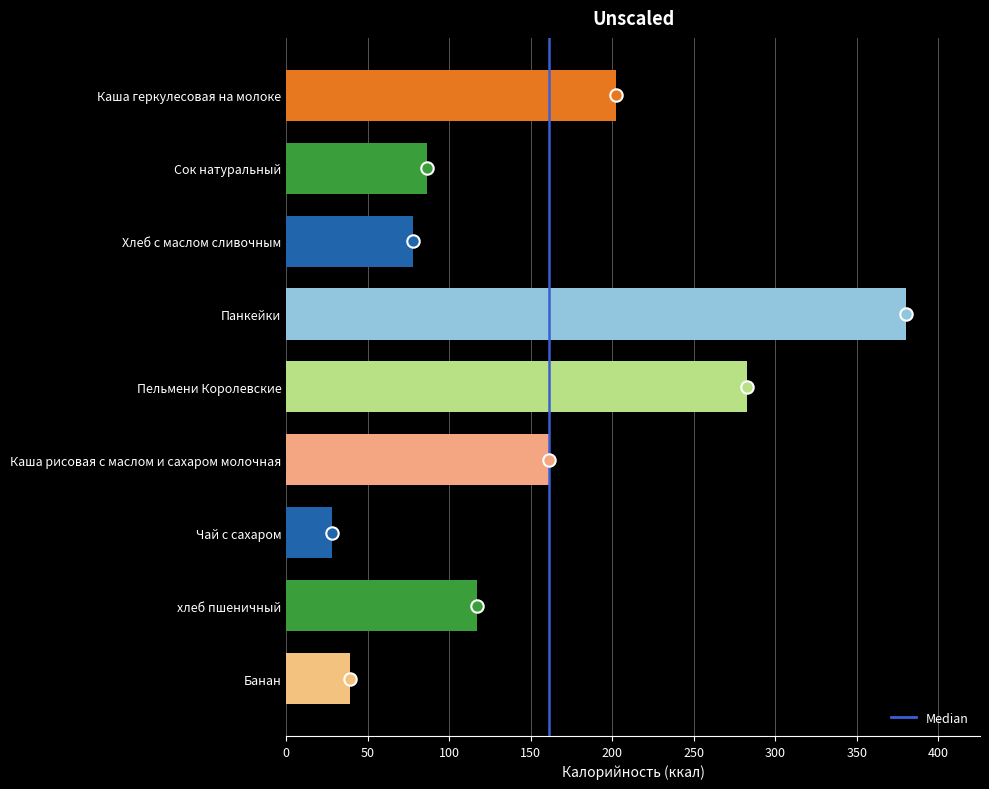

Approximately how many times larger is the value at Чай с сахаром compared to Панкейки?

0.1